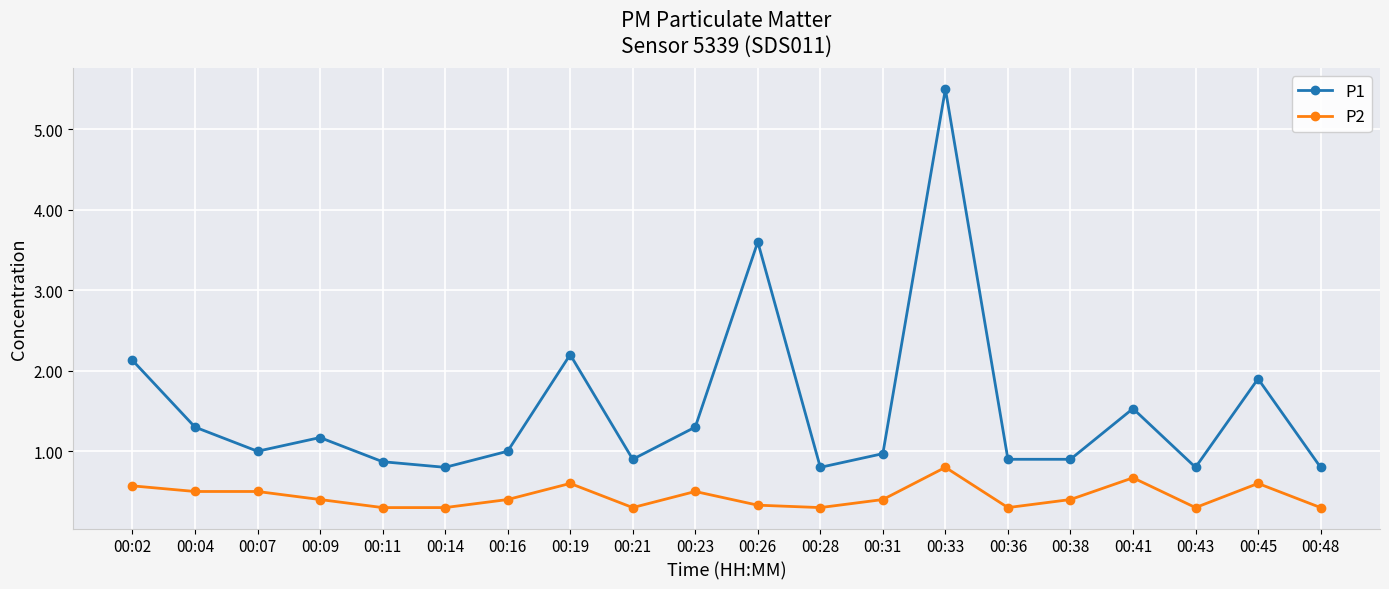

At which label is P1 closest to 3?

00:26